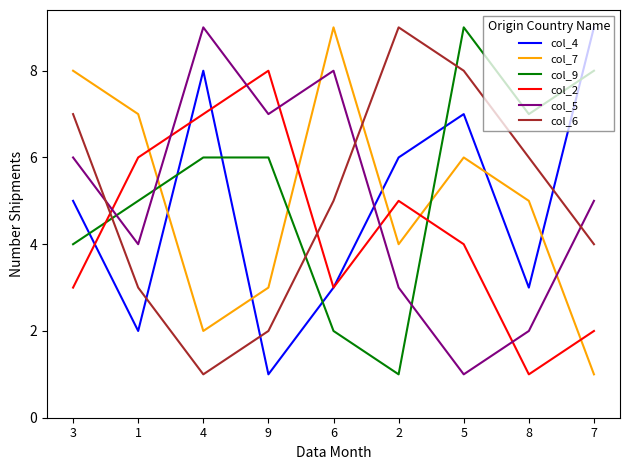

The value of col_9 at 2 is 1. True or false?

True